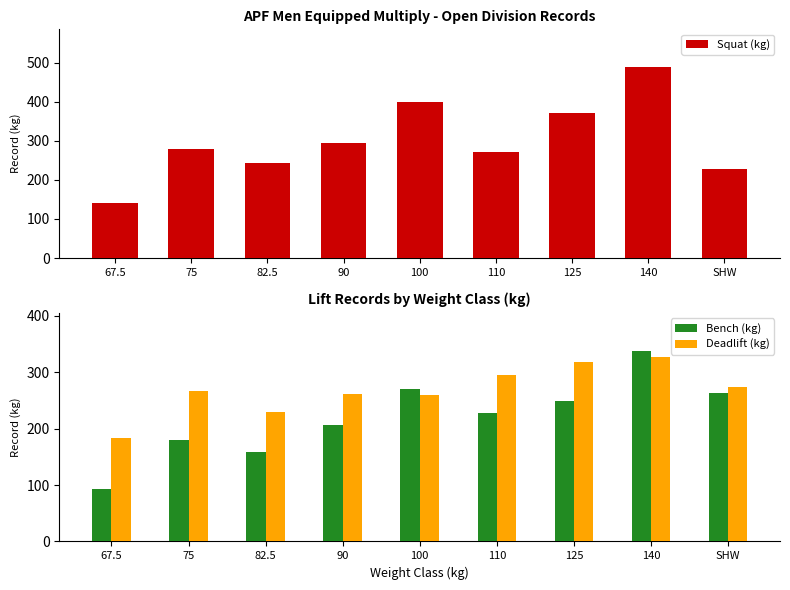

The Squat (kg) series shows 236.7 at 67.5. True or false?

False